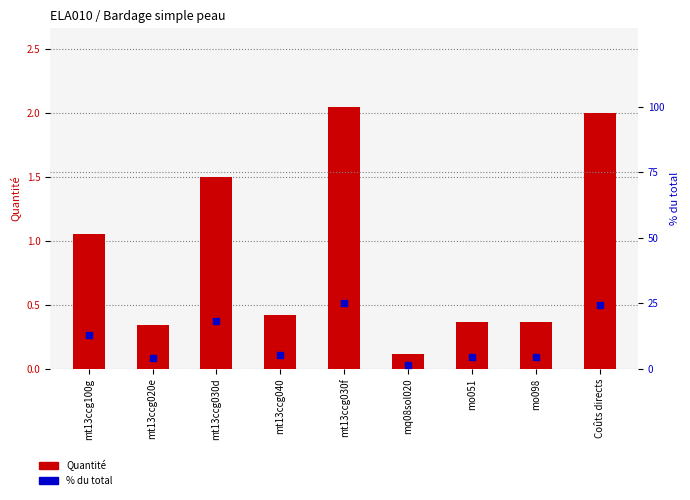

At which category is the sum across all series the highest?

mt13ccg030f